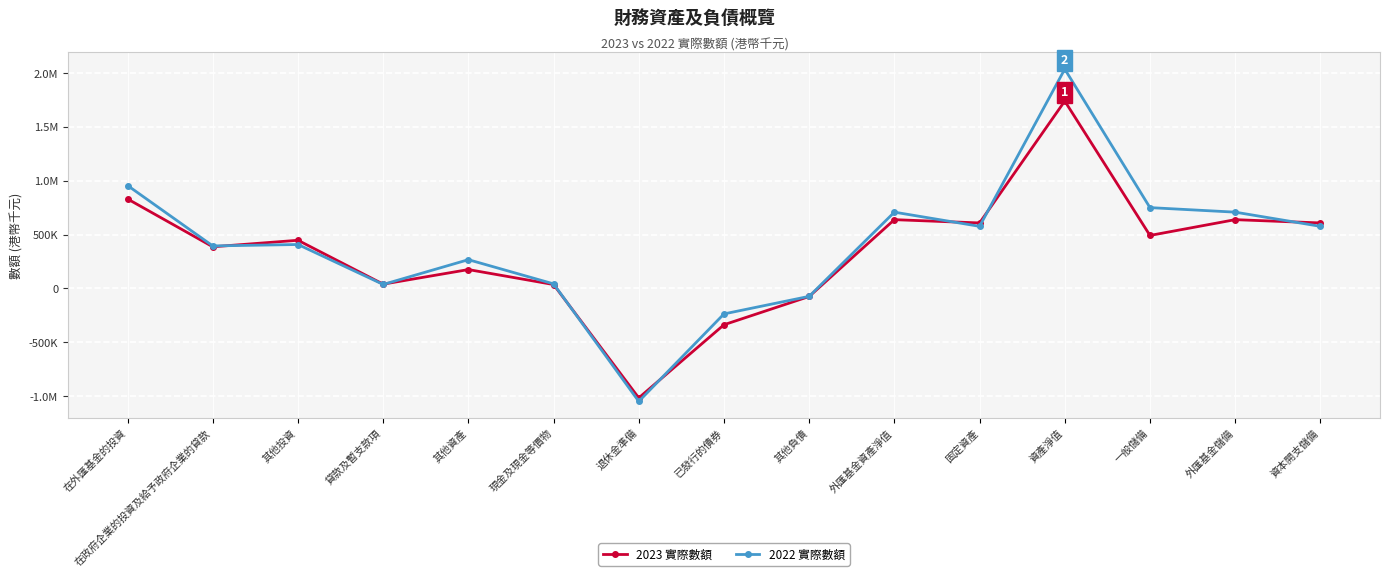

What is the label of the 3rd point from the right?

一般儲備